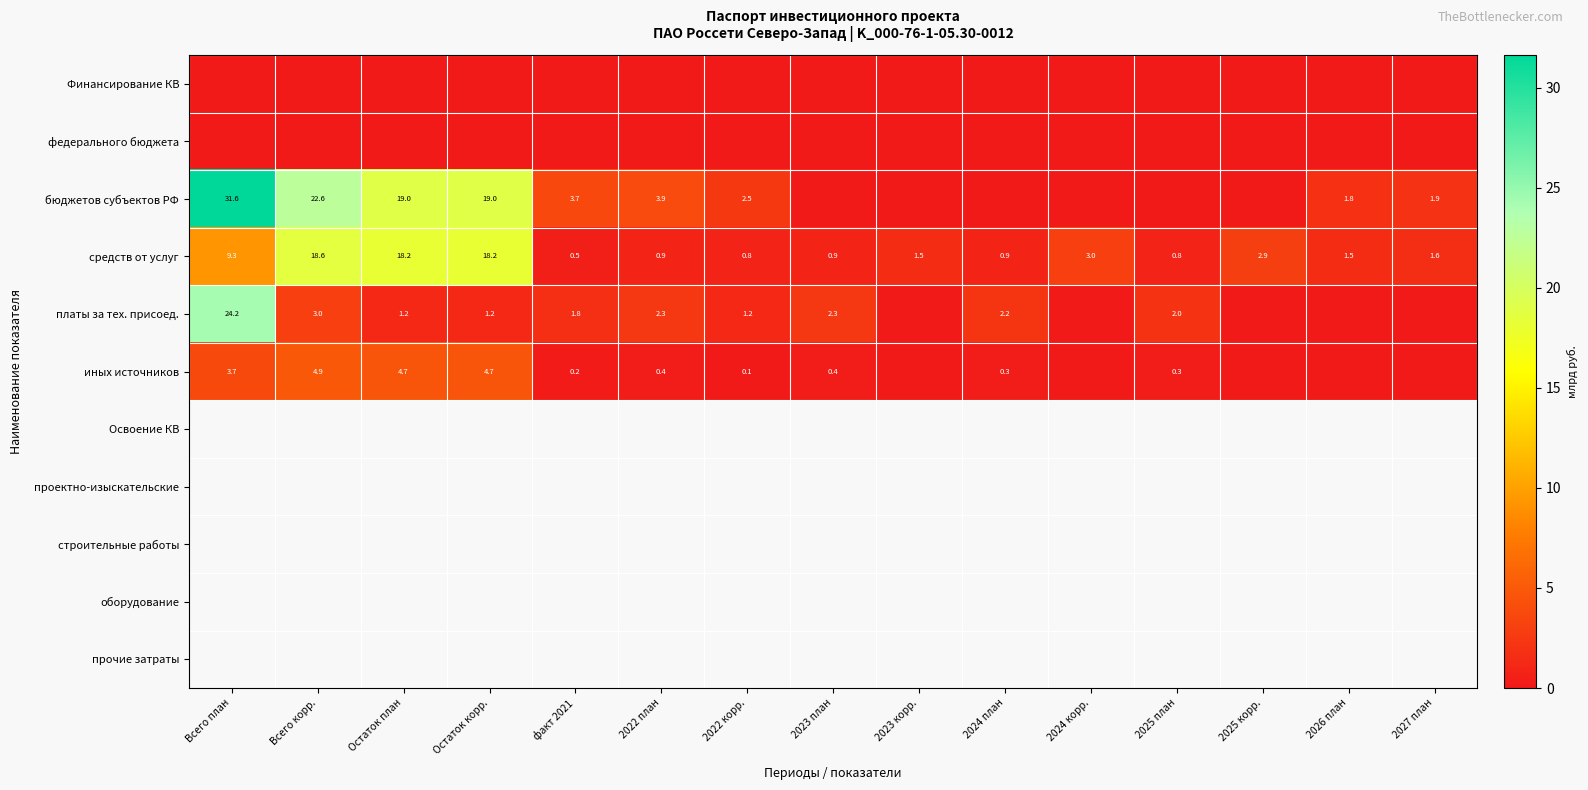

What is the approximate value of средств от услуг at Всего план?

9.3